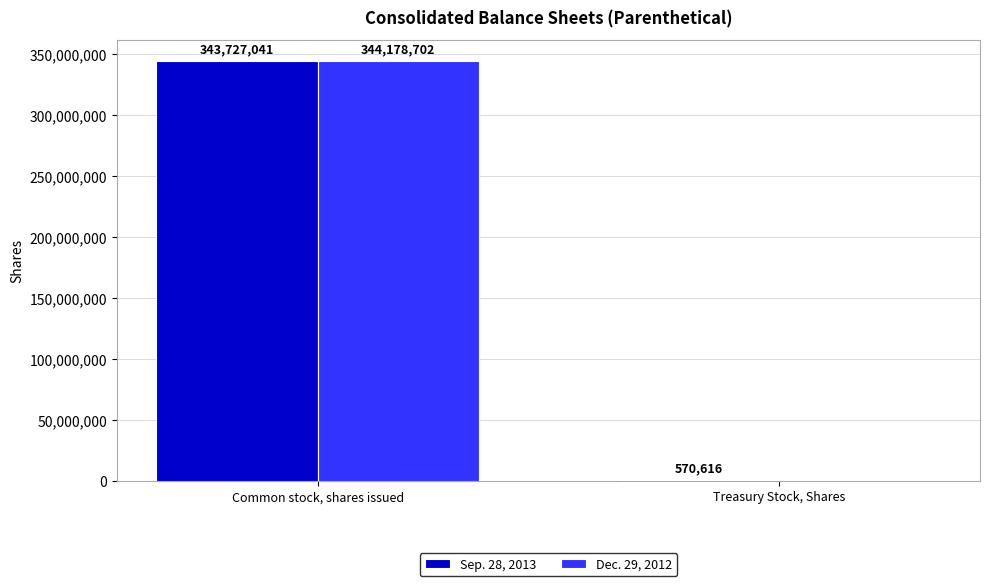

At which category is the sum across all series the highest?

Common stock, shares issued